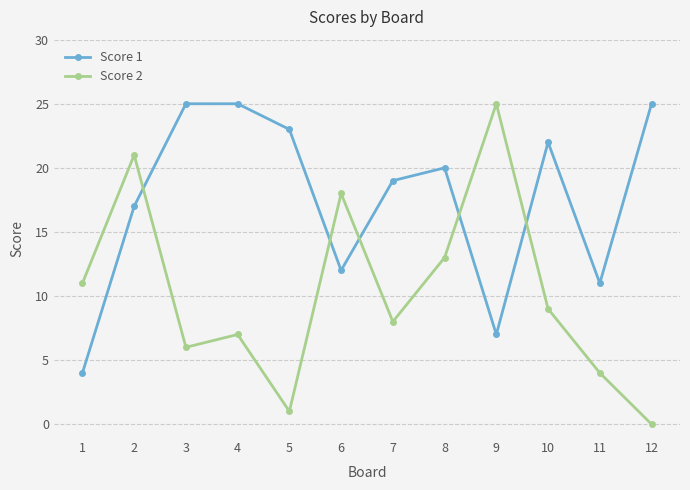

Which series has the widest spread of values?

Score 2